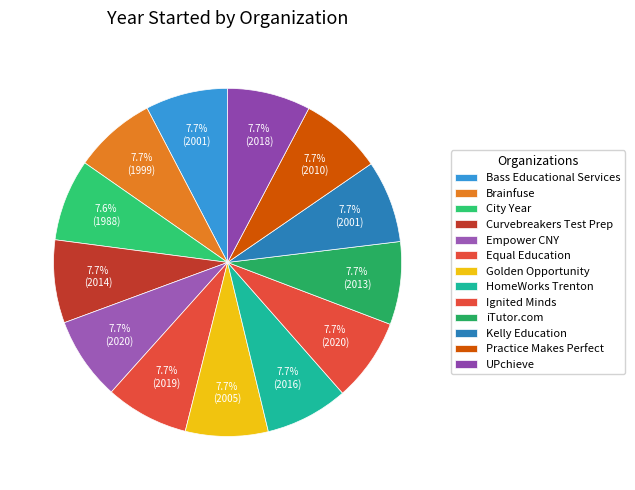

Do City Year and HomeWorks Trenton together represent more than half of the pie?

No